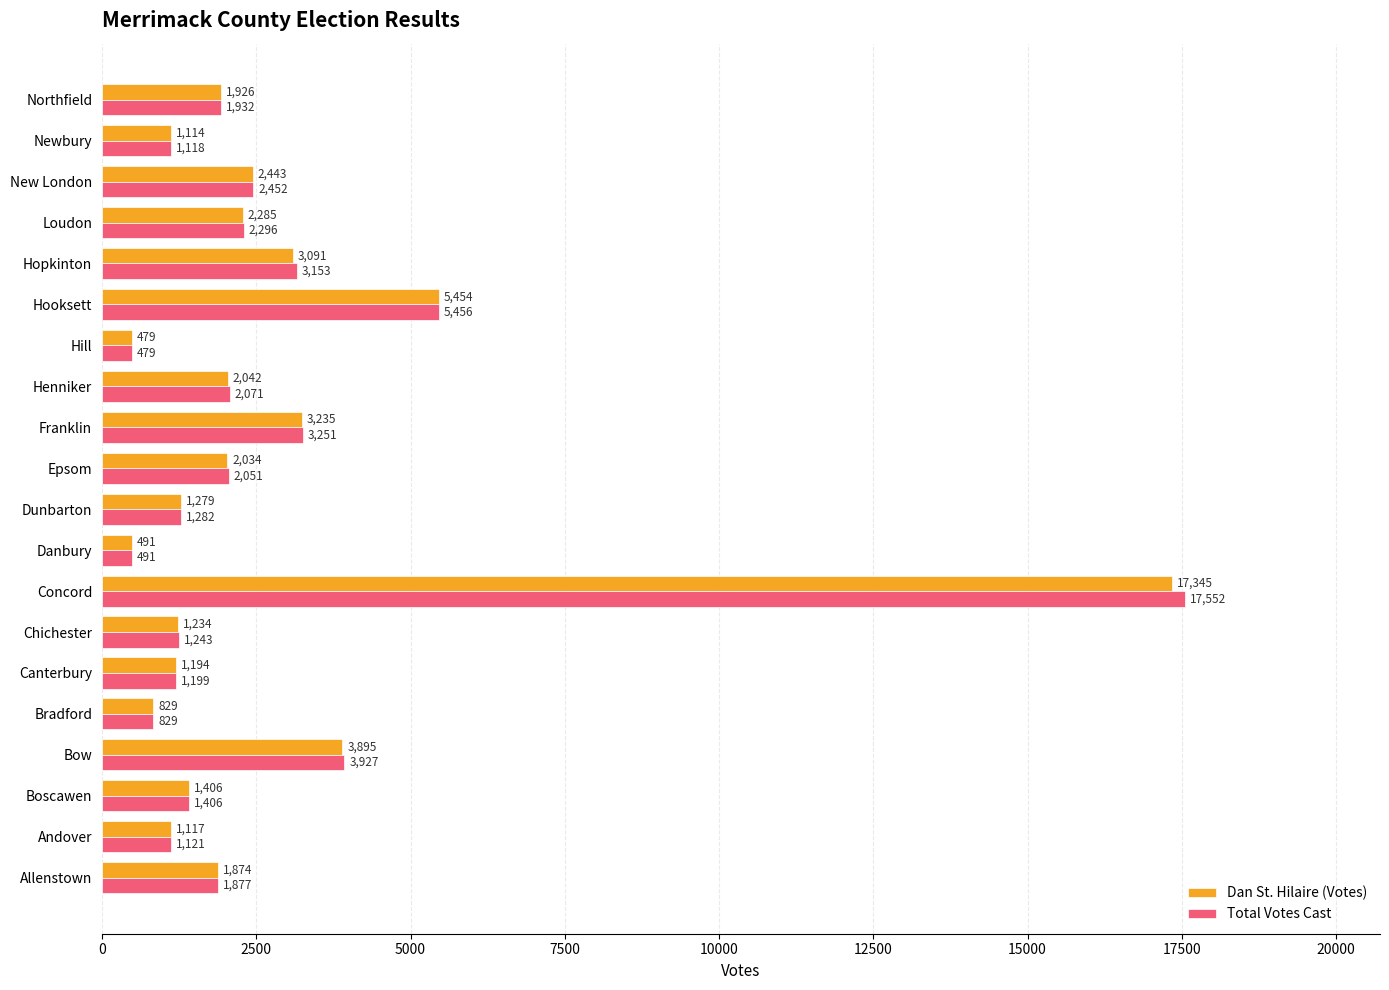

What is the sum of the Total Votes Cast values at Bradford and Hooksett?

6285